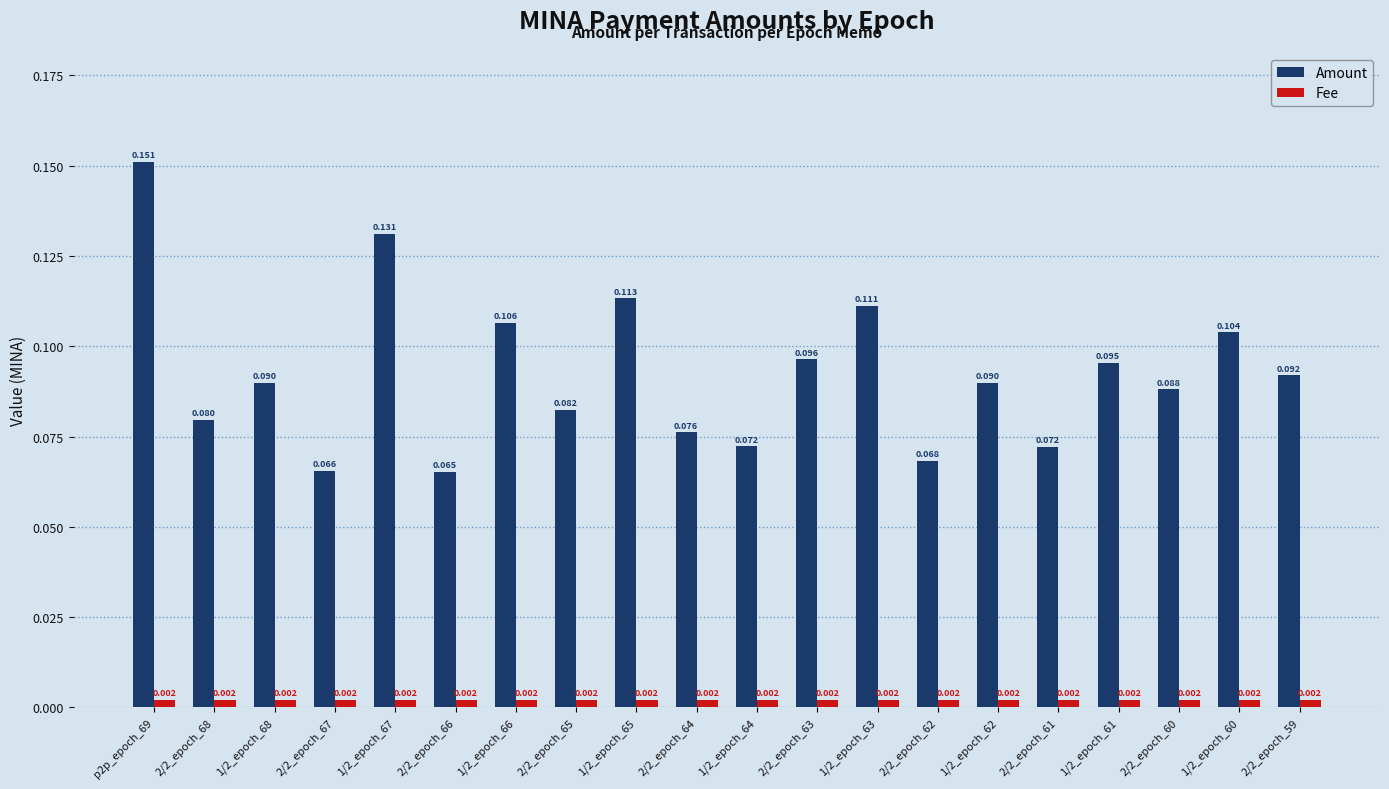

Which series has the largest total across all categories?

Amount